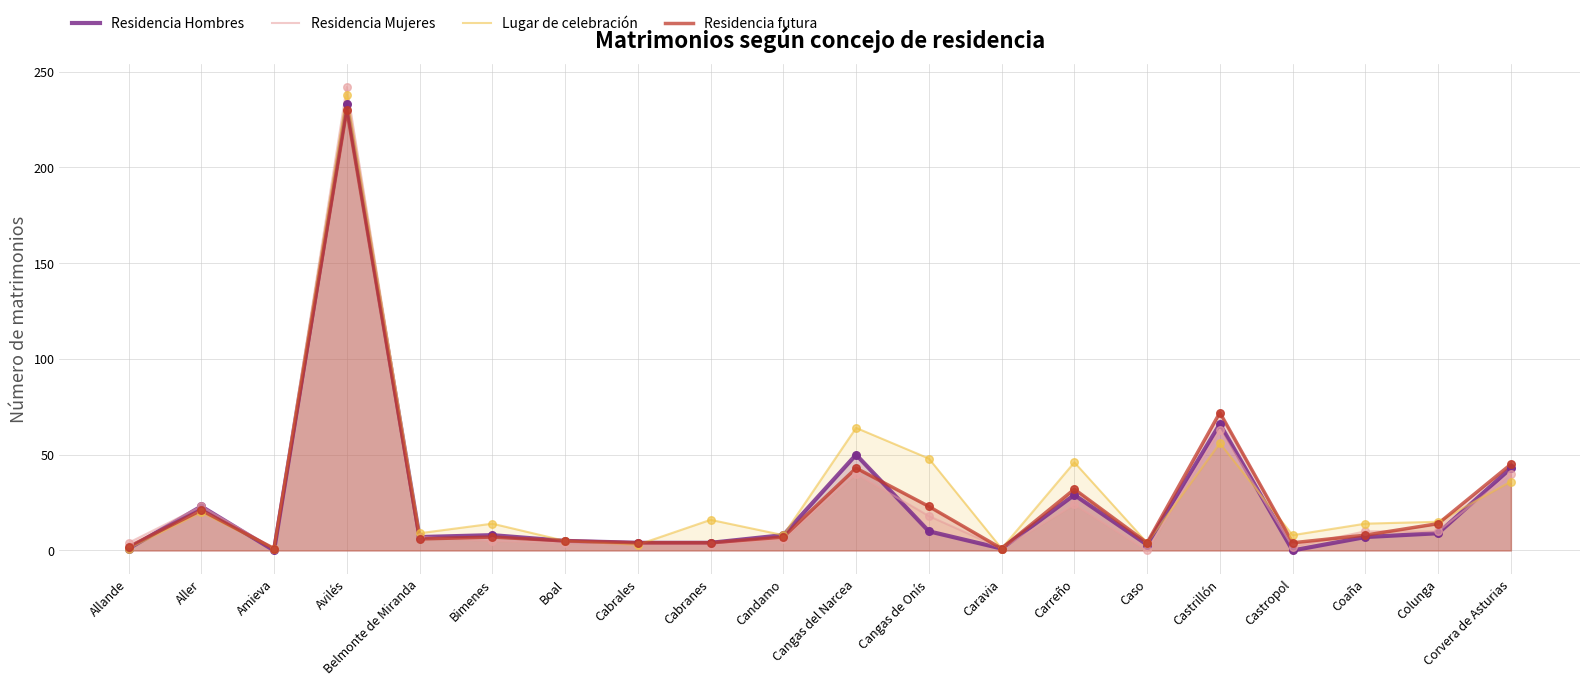

Which series reaches the maximum Y coordinate?

Residencia Mujeres